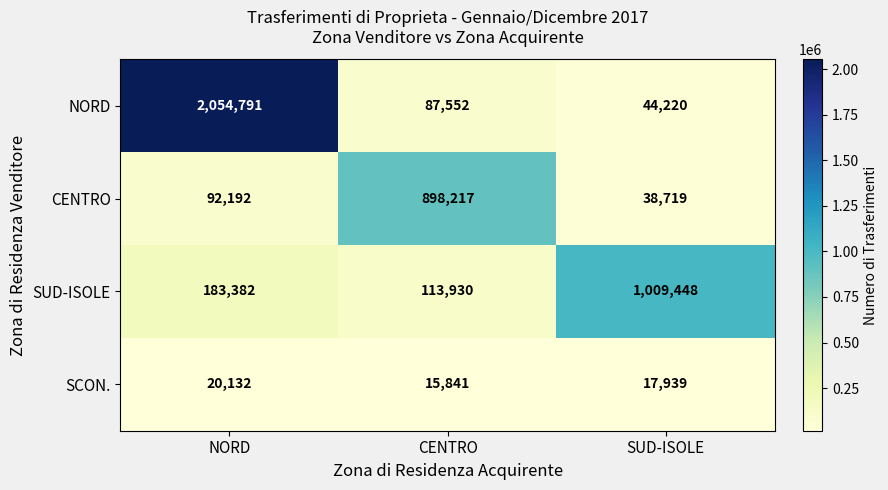

Which series has the largest total across all categories?

NORD